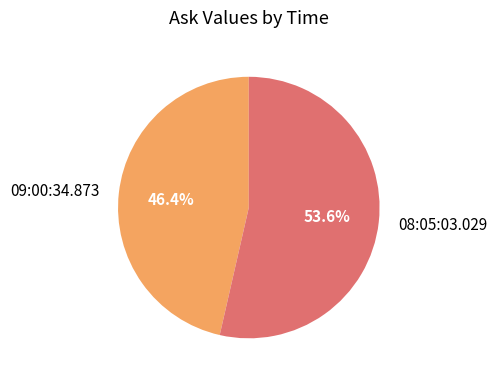

Is there any slice that represents more than half of the pie?

Yes